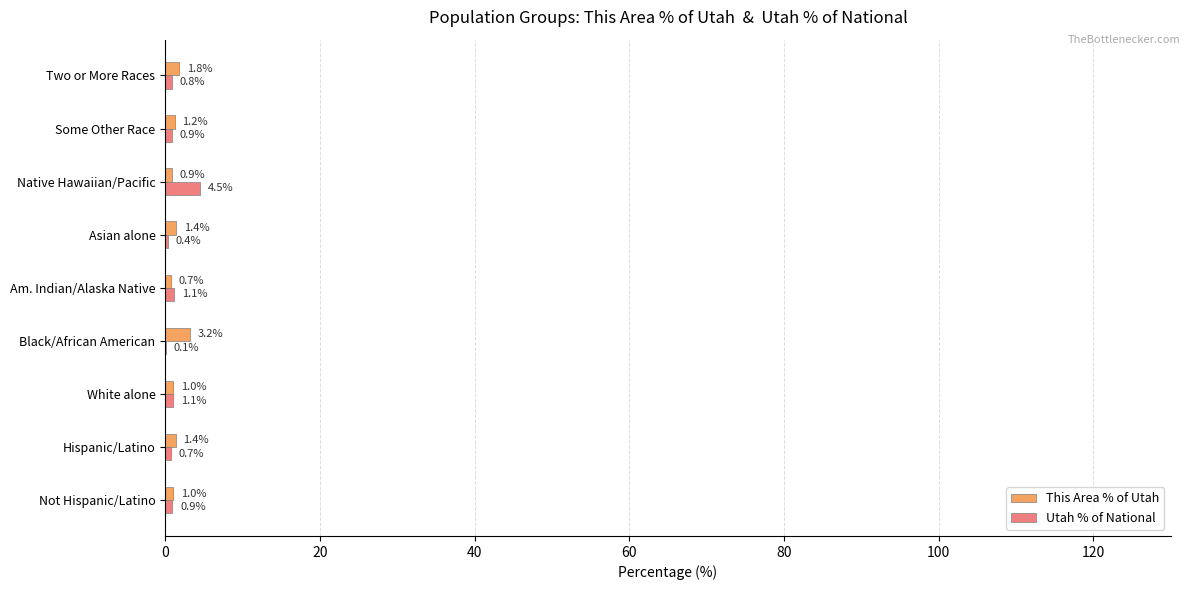

What is the sum of all This Area % of Utah values?

12.6